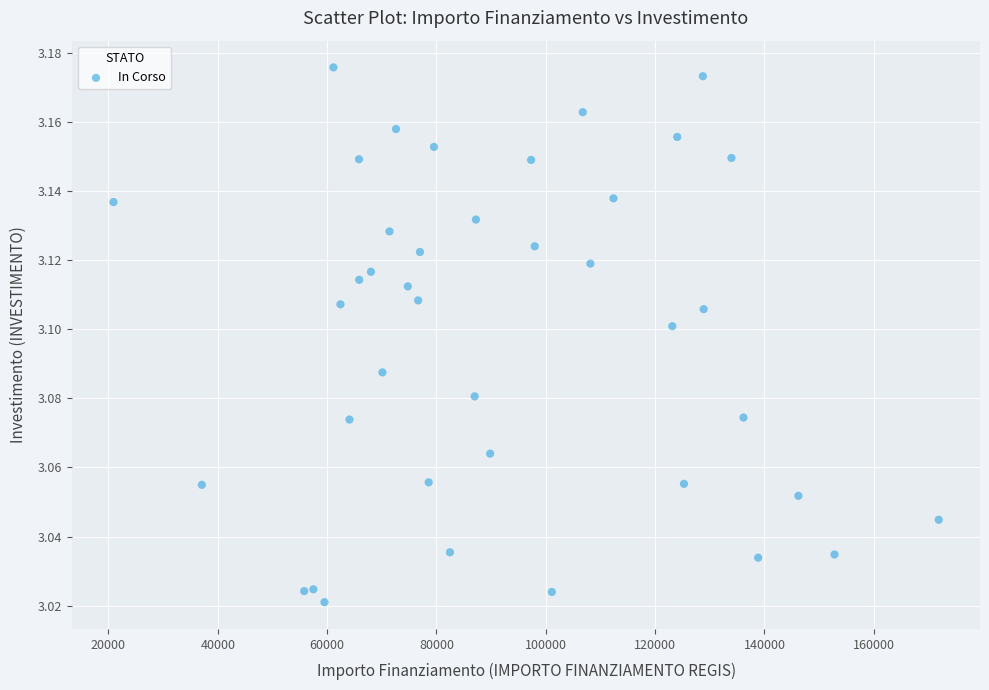

What is the range of X values (max minus min)?

150954.1